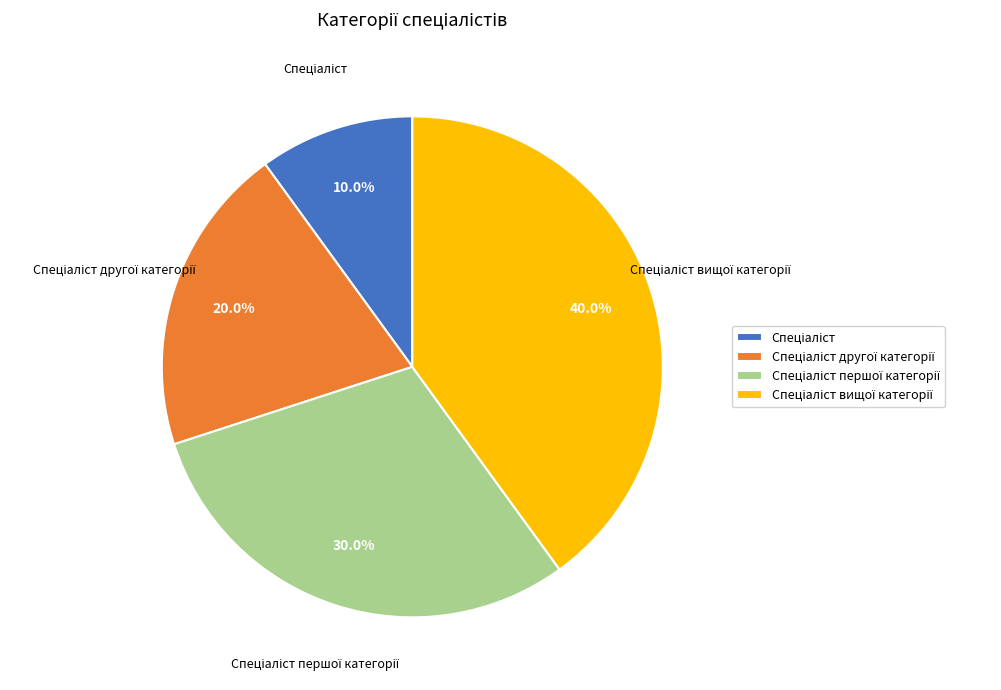

Is there any slice that represents more than half of the pie?

No